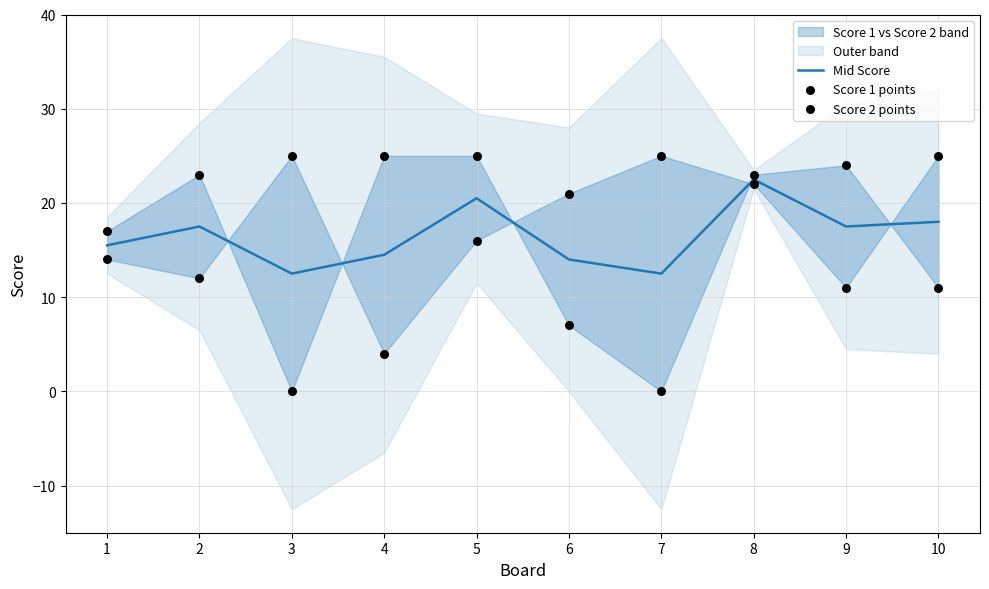

Which series has the largest Y range (max minus min)?

Score 1 points